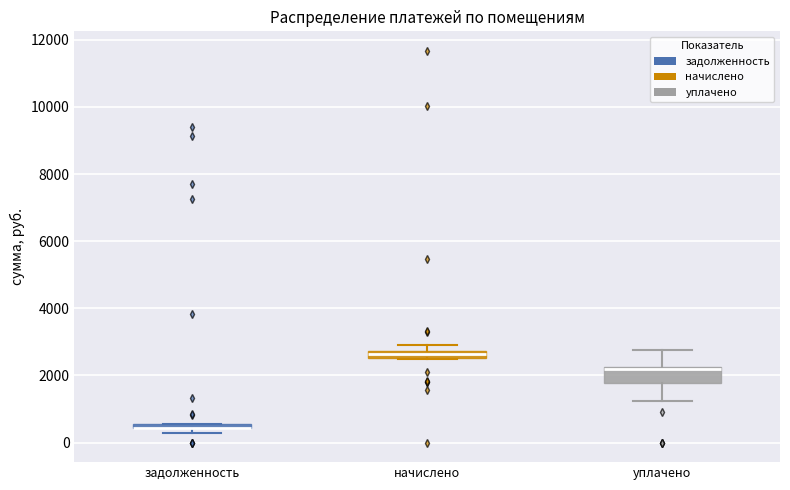

Where is the upper edge of the box for уплачено on the y-axis? The values are not printed on the chart, so give them approximately, as read against the axis.

2200